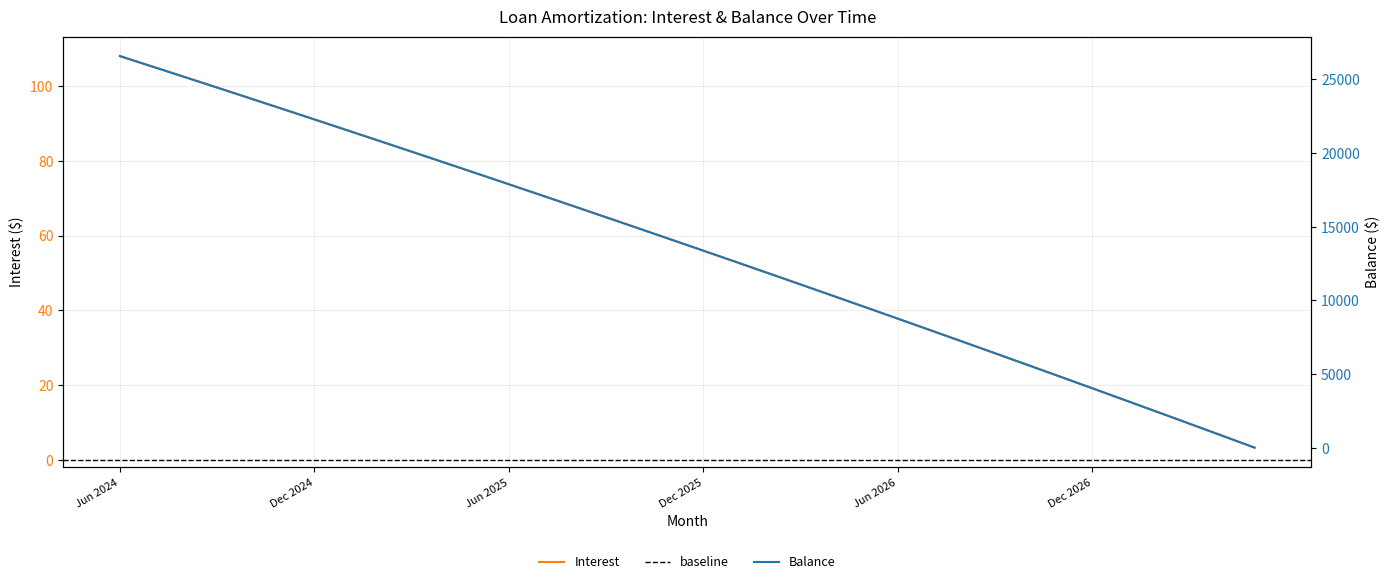

Where is Balance nearest to the value 13291?

Dec 2025